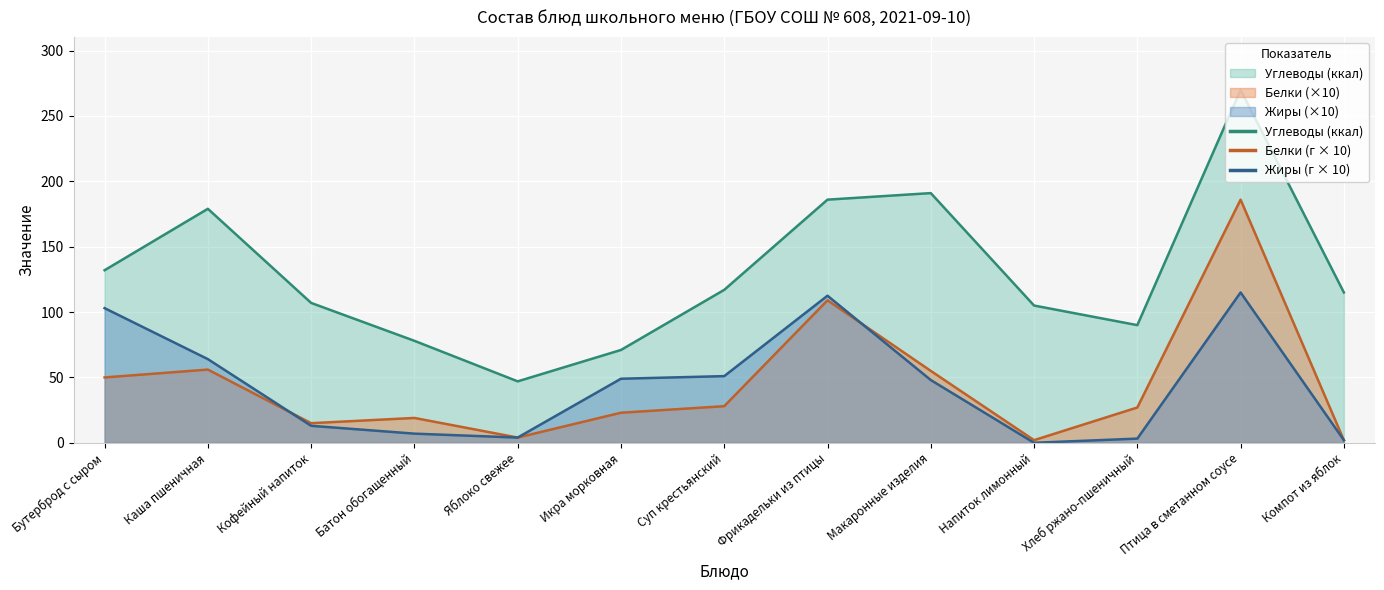

What is the average value of the Белки series?

44.3